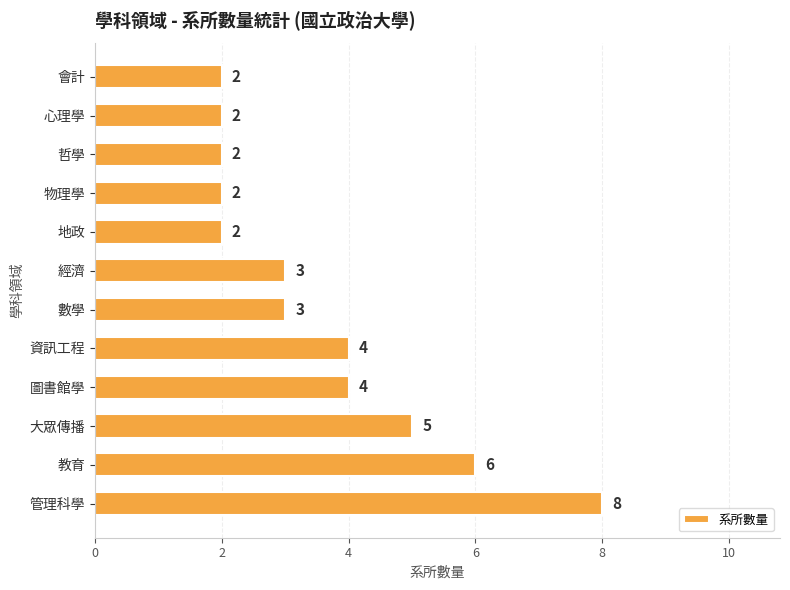

Count the values in the range 2 to 5.

10